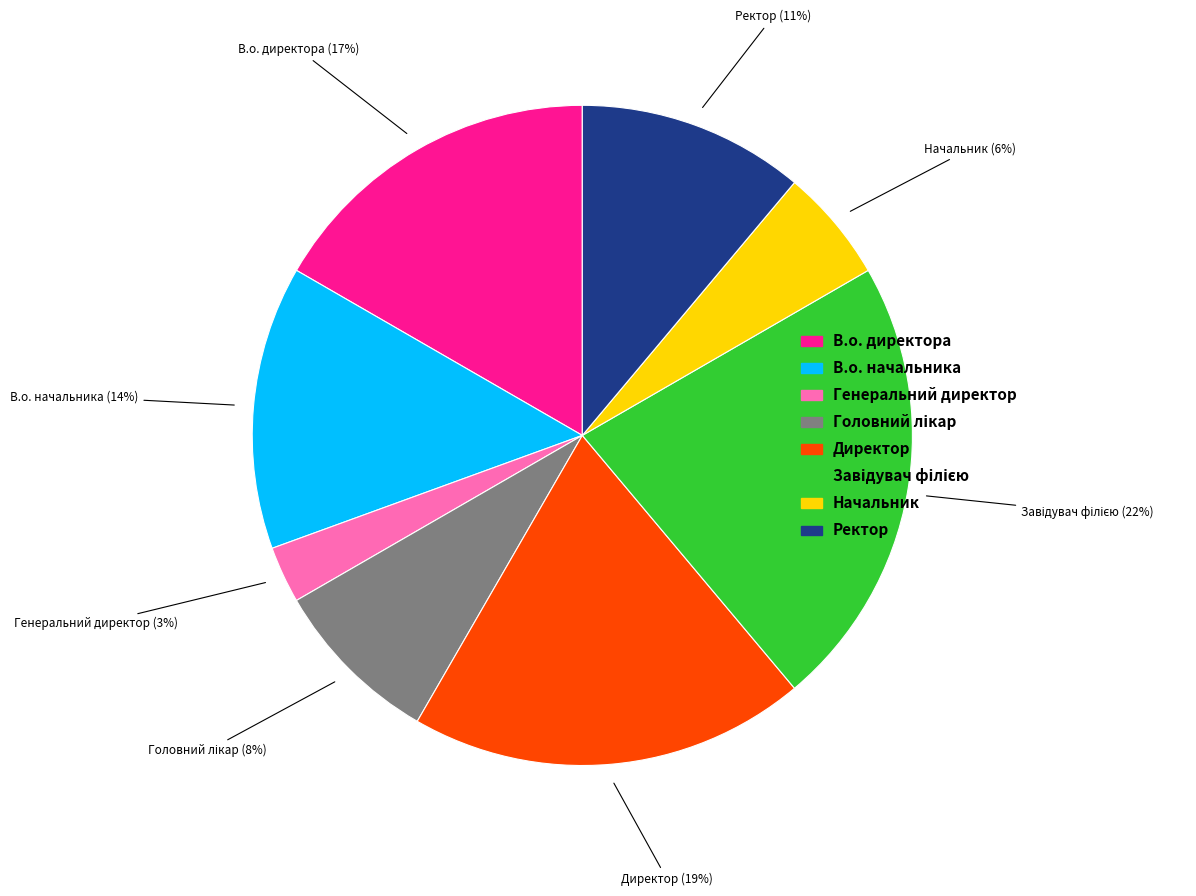

To the nearest percent, what is the average slice percentage?

12%